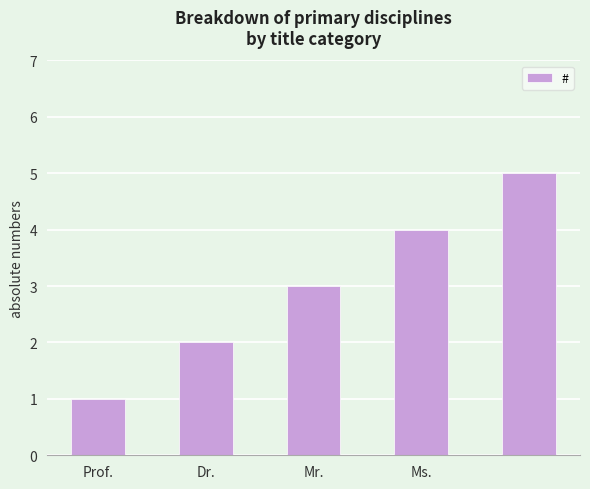

What is the value of the 5th bar from the left?

5